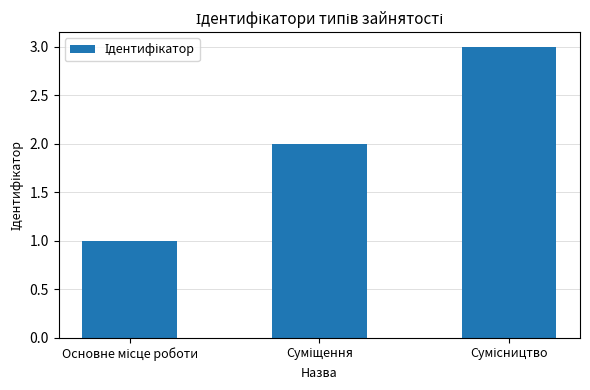

What is the sum of all values?

6